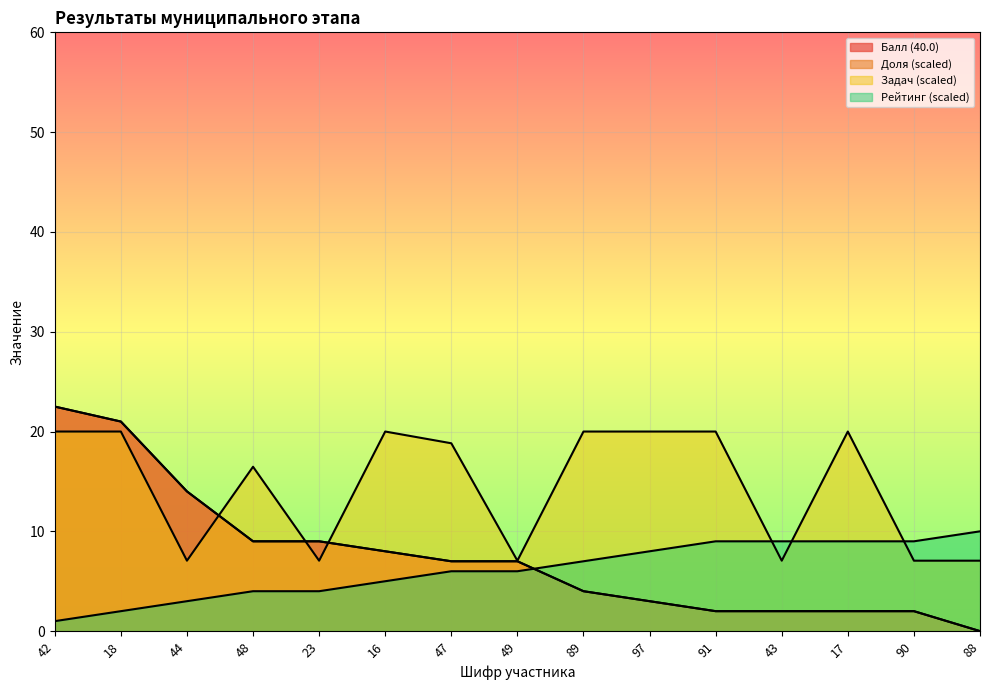

What is the difference between the highest and lowest values at 49?

1.1